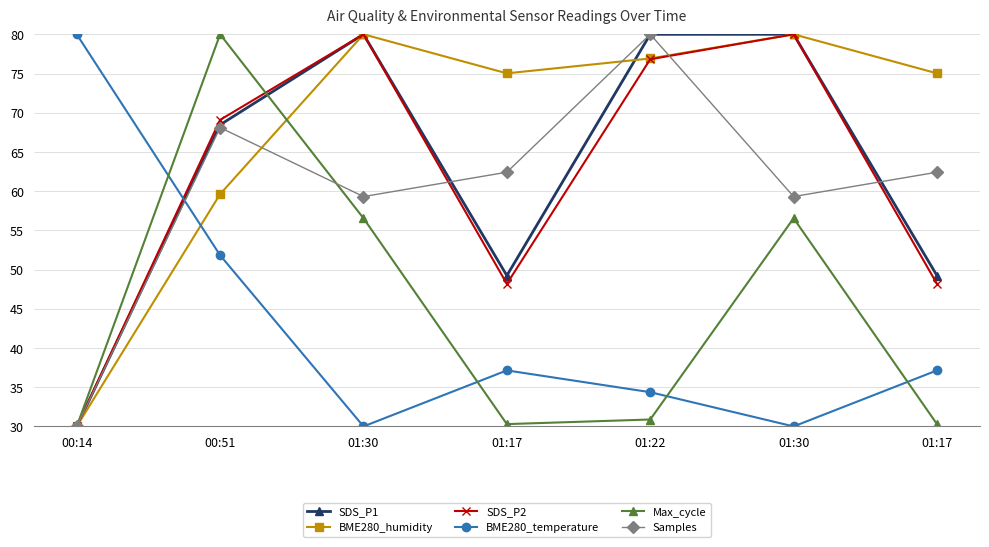

At how many categories does at least one series exceed 49?

7